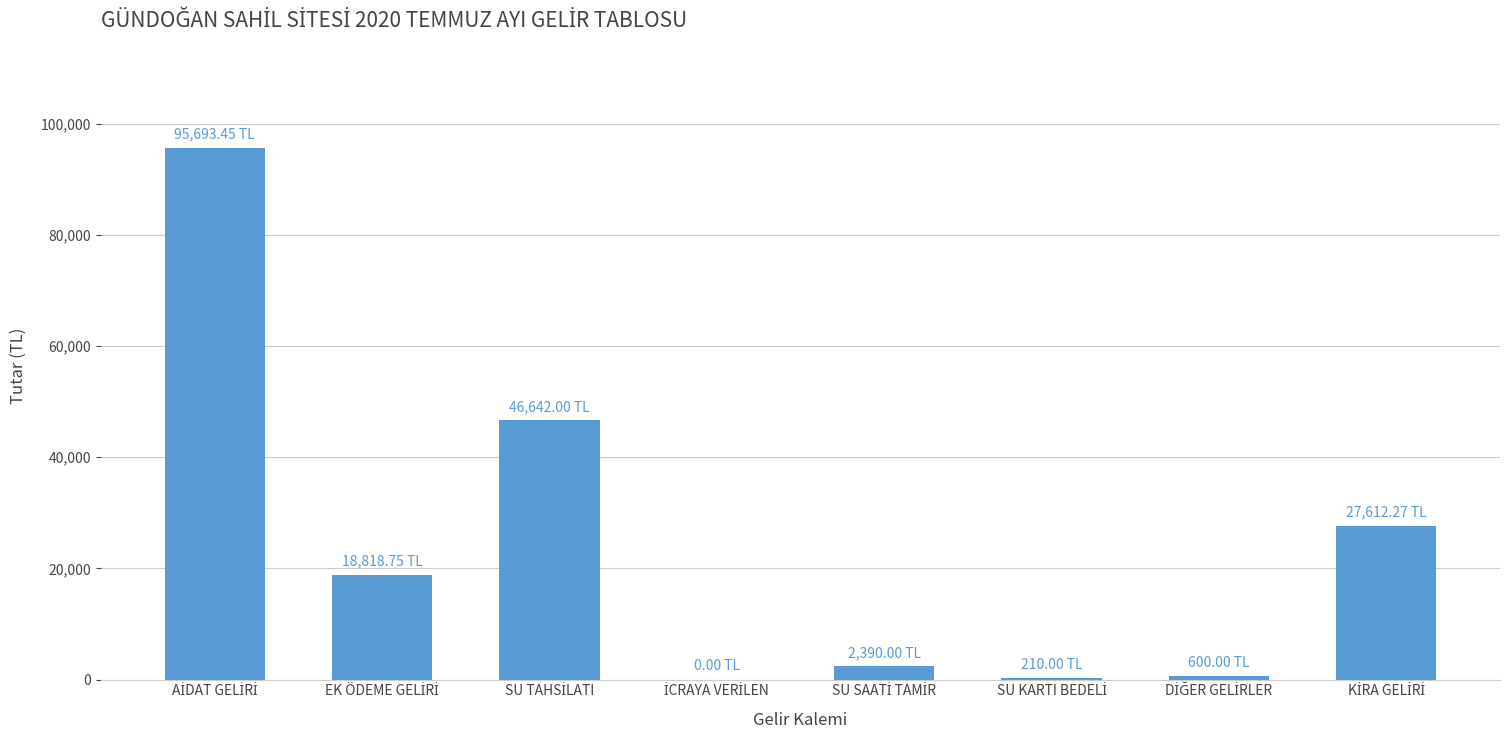

What is the sum of all values?

191966.5